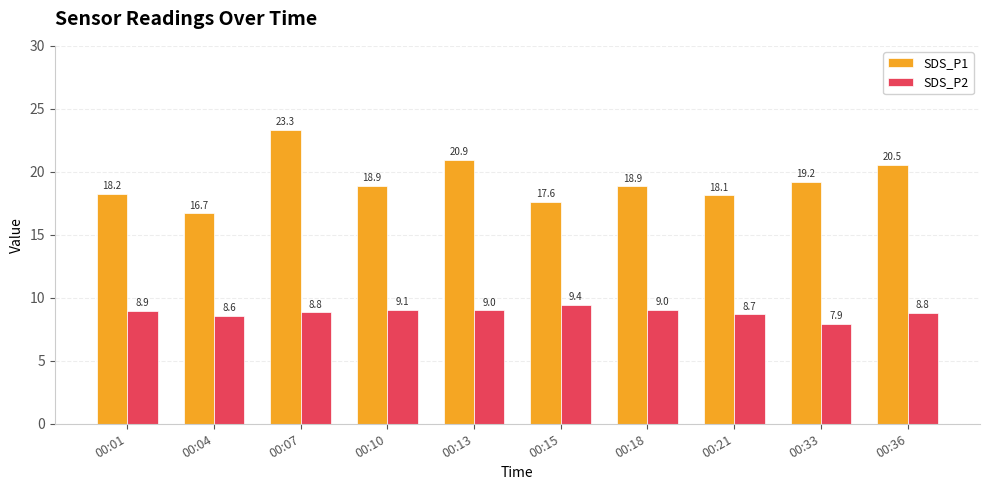

Rank the series by their maximum value, from lowest to highest.

SDS_P2, SDS_P1